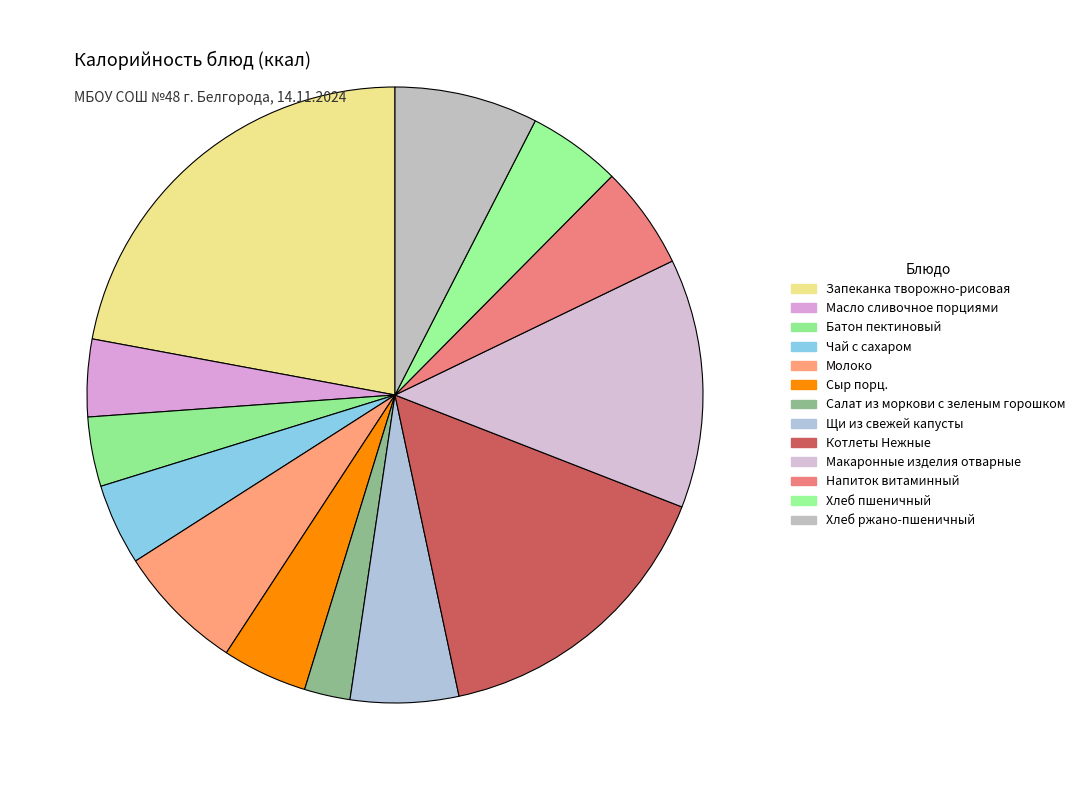

How many segments does this pie chart have?

13